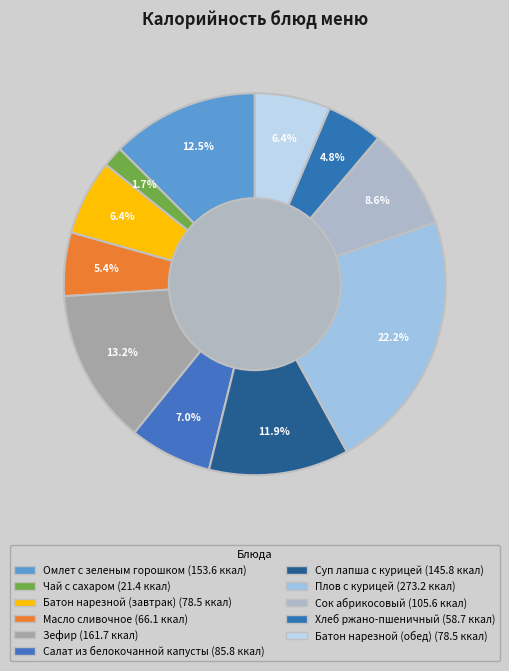

Which slice is the largest?

Плов с курицей